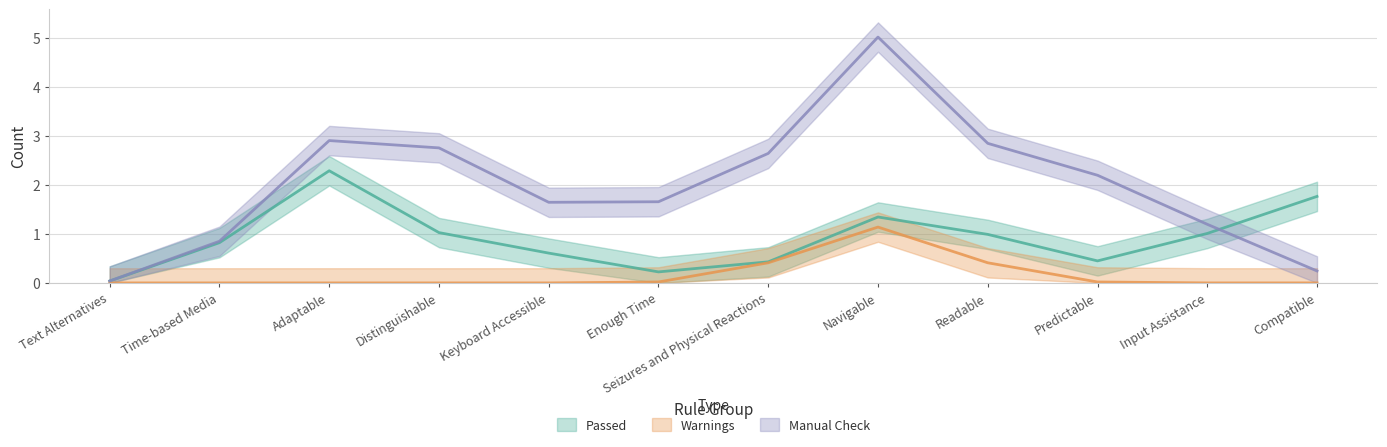

What is the label of the 2nd point from the right?

Input Assistance